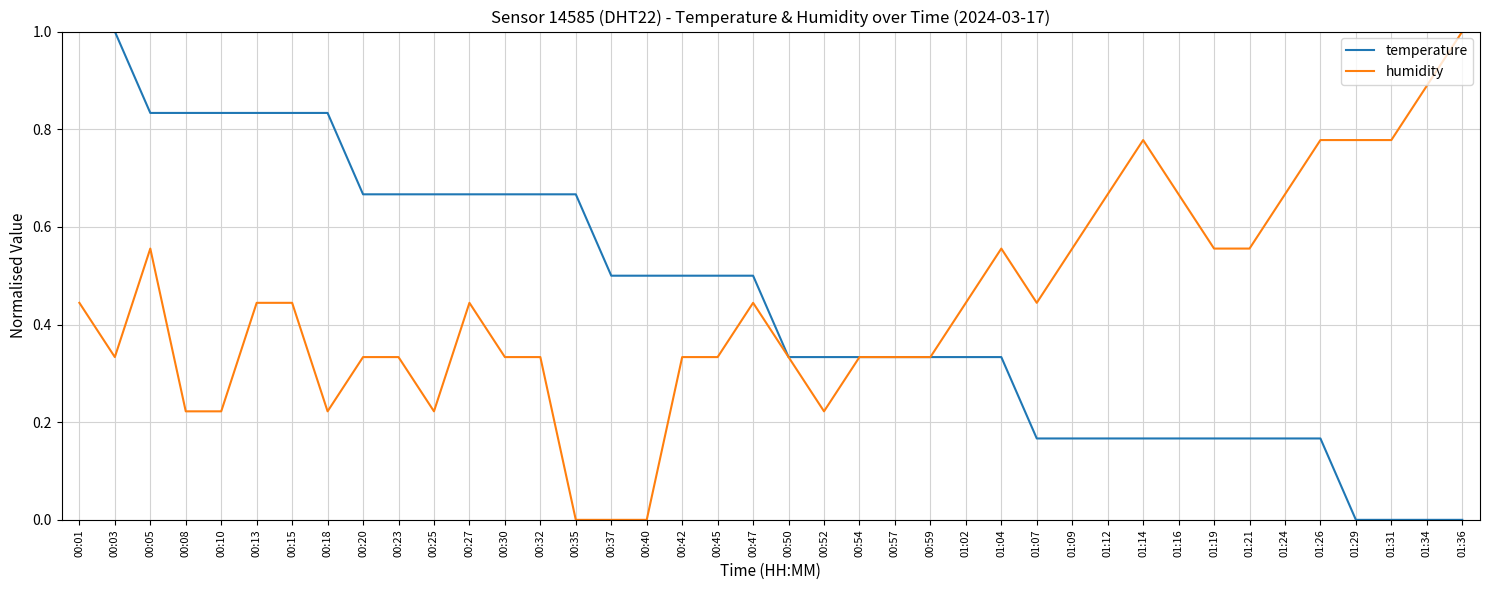

At how many categories does at least one series exceed 0?

40